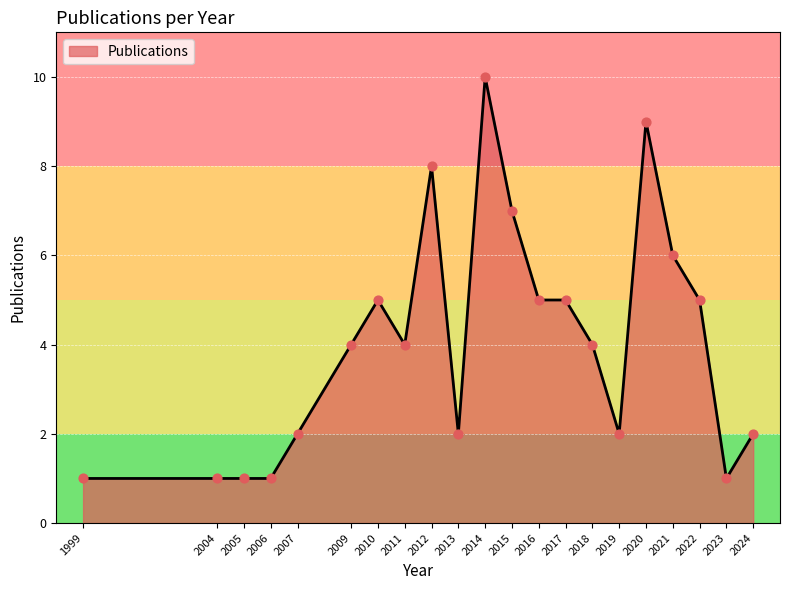

Which has a higher value, 2016 or 2020?

2020